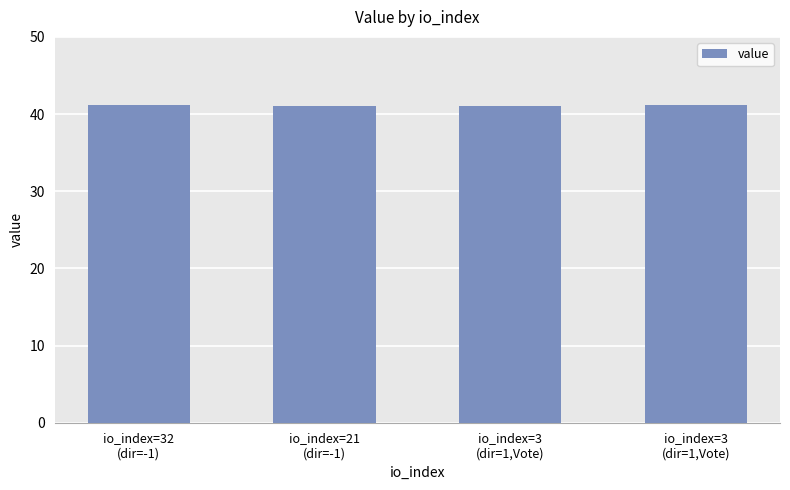

What is the label of the 1st bar from the right?

io_index=3
(dir=1,Vote)